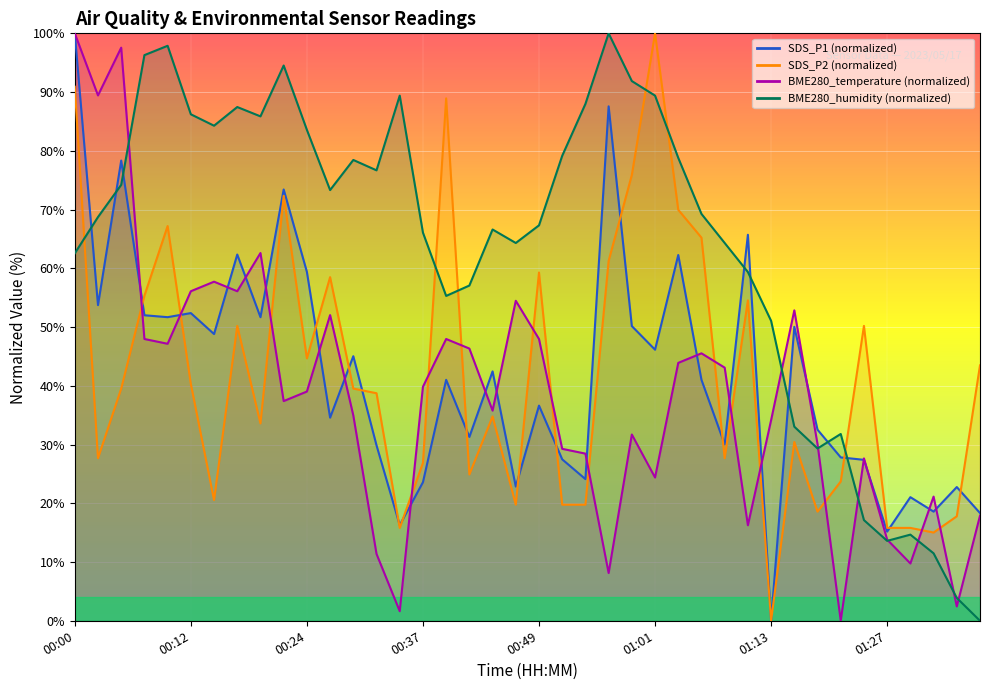

What is the label of the 1st point from the right?

01:37